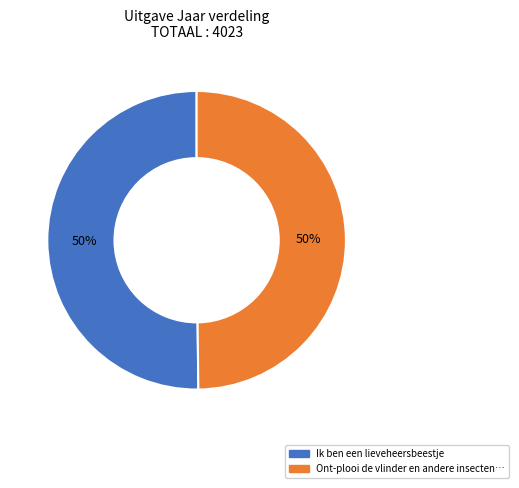

To the nearest percent, what is the average slice percentage?

50%